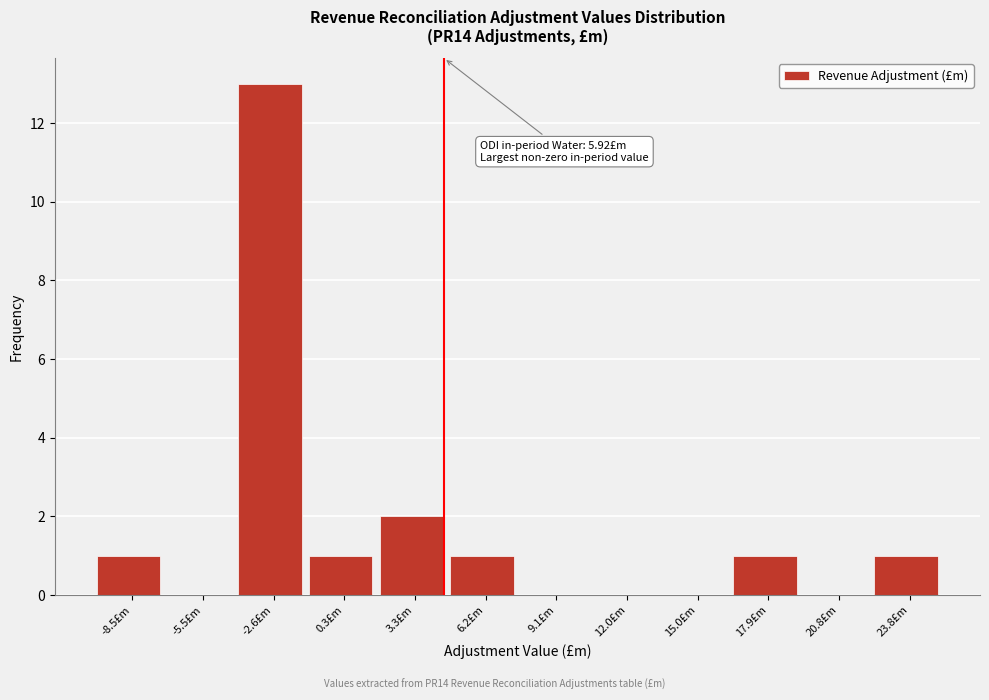

Reading left to right, extract all data points from this chart.

-8.5£m=1	-5.5£m=0	-2.6£m=13	0.3£m=1	3.3£m=2	6.2£m=1	9.1£m=0	12.0£m=0	15.0£m=0	17.9£m=1	20.8£m=0	23.8£m=1